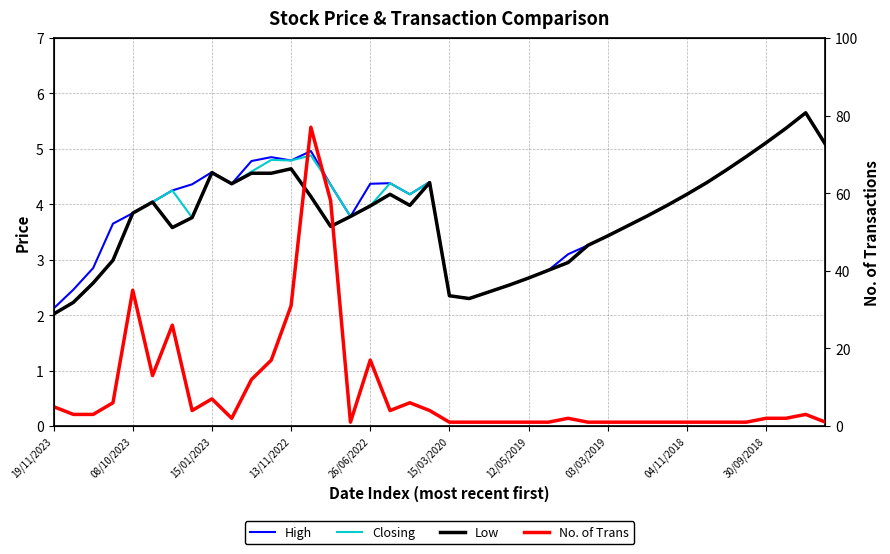

What is the sum of all Closing values?

154.2